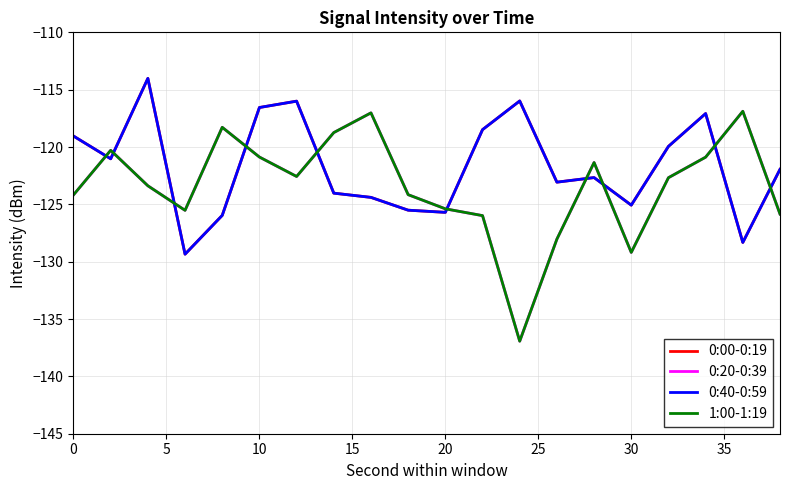

What is the smallest value displayed?

-136.9